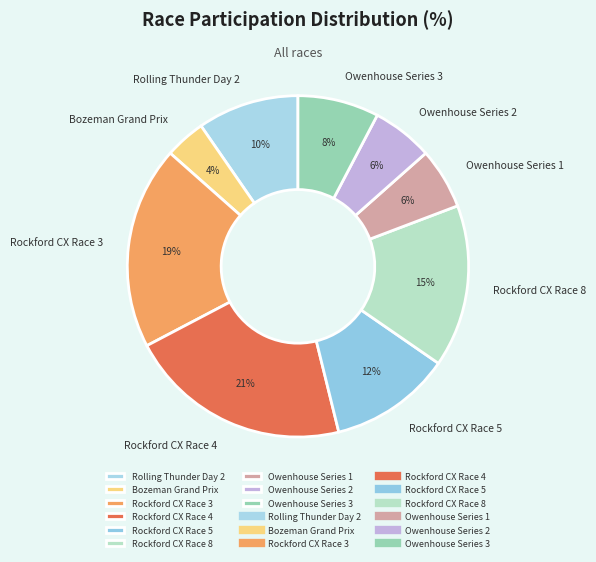

Which category has the biggest portion of the pie?

Rockford CX Race 4